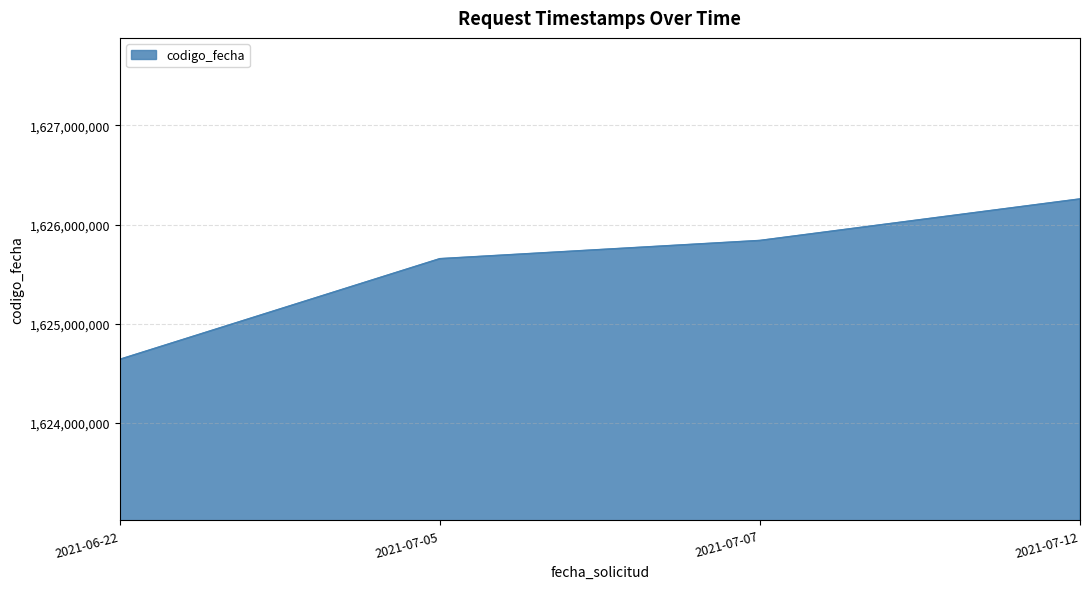

Where is the data nearest to the value 1625448147?

2021-07-05